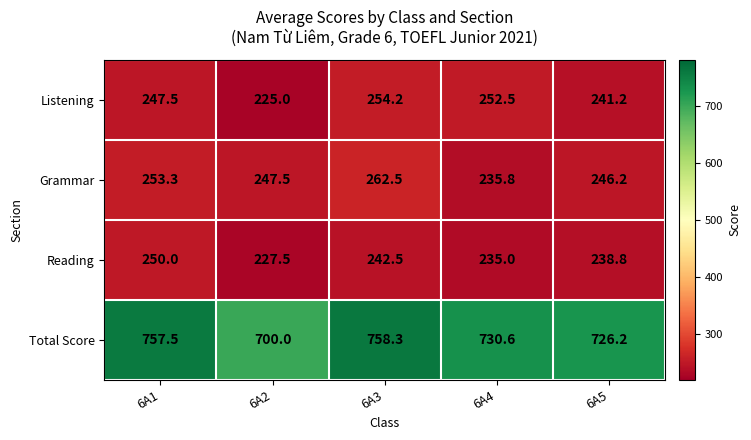

Which series has the widest spread of values?

Total Score